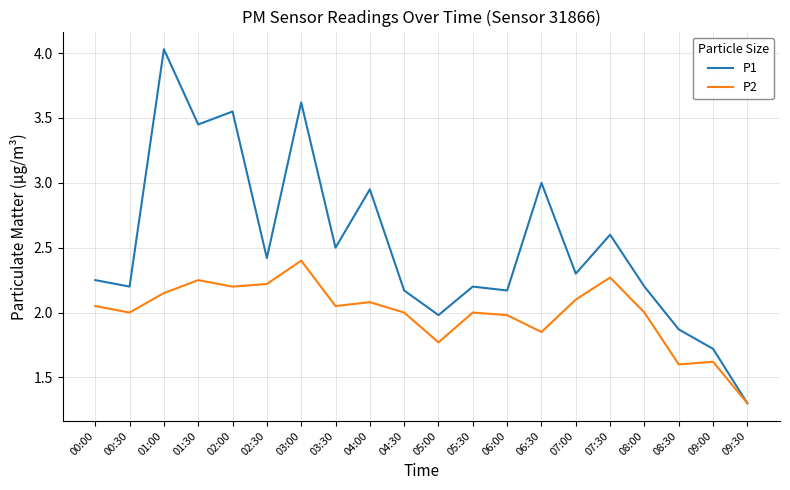

Is it true that P2 equals 2.0 at 00:00?

True